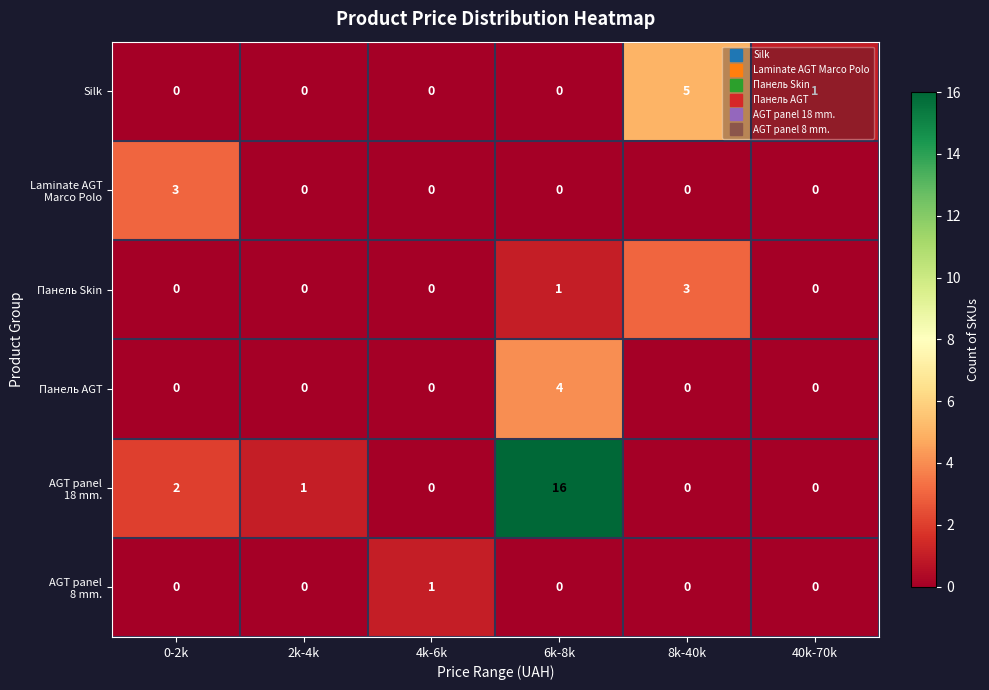

What is the maximum value shown in the chart?

16